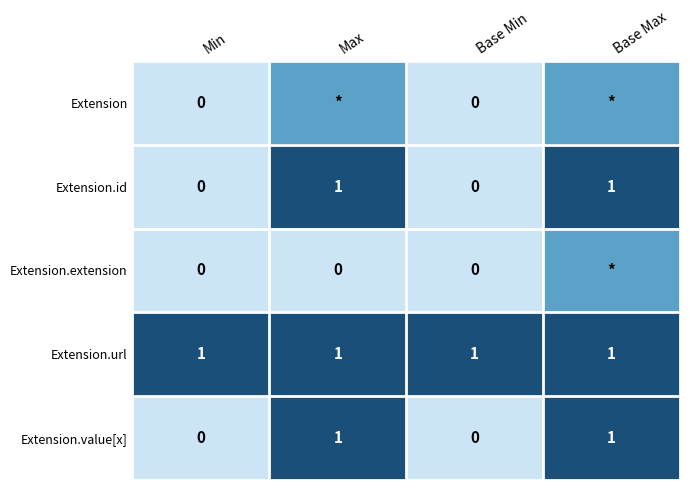

What is the average value of the Extension.url series?

1.0